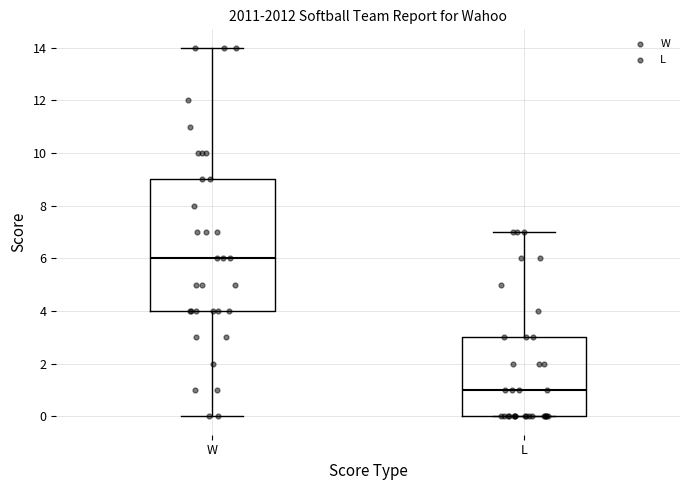

Where does the lower whisker of the box for W end on the y-axis? The values are not printed on the chart, so give them approximately, as read against the axis.

0